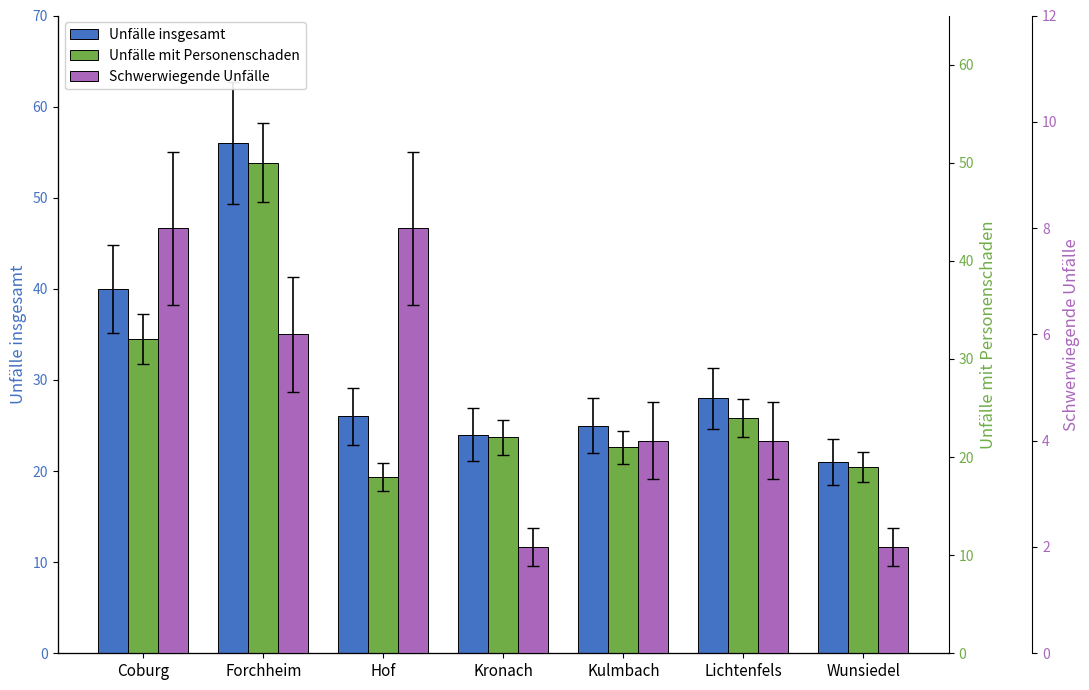

What are all the series names shown in the legend?

Unfälle insgesamt, Unfälle mit Personenschaden, Schwerwiegende Unfälle